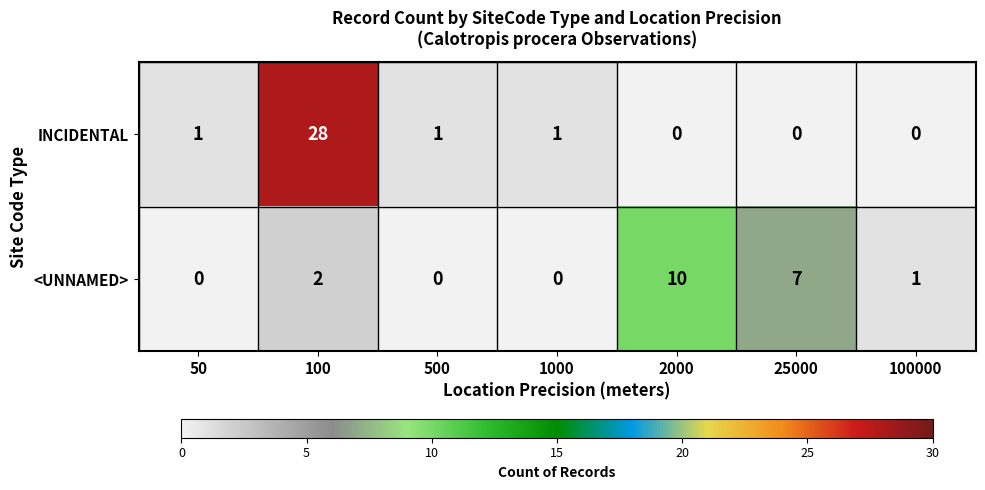

How many values in the <UNNAMED> series are below 1?

3